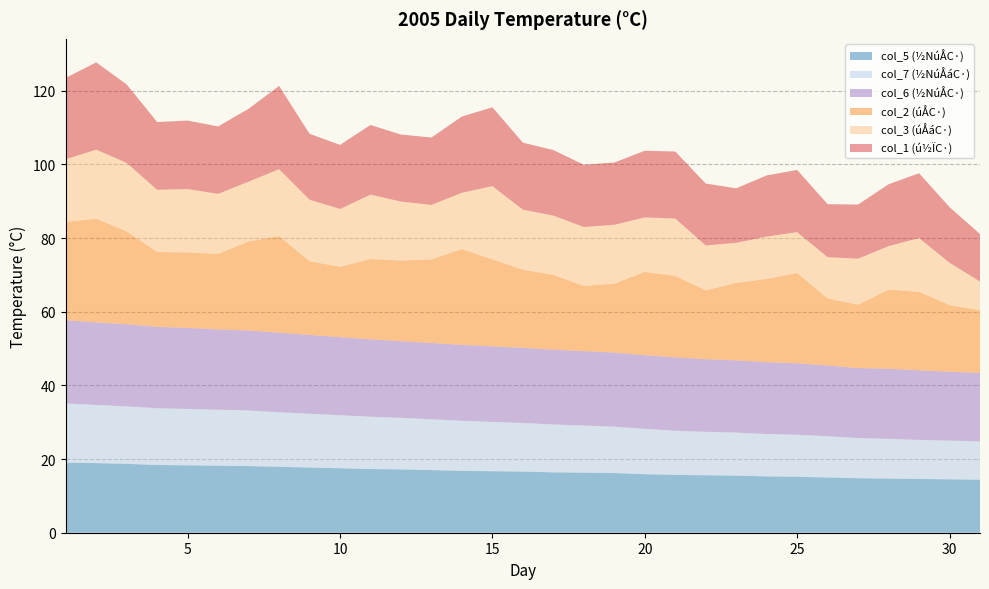

Reading left to right, list all the values displayed in this chart.

col_1: 22.1	23.7	21.3	18.4	18.6	18.3	19.8	22.6	17.9	17.4	18.9	18.2	18.3	20.7	21.4	18.2	17.8	16.9	16.9	18.1	18.2	16.8	14.8	16.6	16.9	14.4	14.7	16.8	17.6	15.1	12.9
col_2: 26.7	28.1	25.2	20.3	20.5	20.5	24.2	26.2	20.0	19.1	21.8	21.9	22.7	26.0	23.6	21.2	20.3	17.7	18.7	22.6	22.1	18.7	21.0	22.6	24.5	18.2	17.2	21.5	21.3	18.1	17.0
col_3: 17.0	18.8	18.6	16.9	17.2	16.3	16.2	18.2	16.7	15.7	17.5	16.0	14.8	15.3	19.9	16.3	16.1	16.0	16.0	14.8	15.6	12.2	10.9	11.5	11.1	11.2	12.5	11.8	14.6	11.5	7.8
col_5: 19.0	18.9	18.7	18.4	18.3	18.2	18.1	17.9	17.7	17.5	17.3	17.2	17.0	16.8	16.7	16.6	16.4	16.3	16.2	15.9	15.7	15.6	15.5	15.3	15.2	15.0	14.8	14.7	14.6	14.5	14.4
col_6: 22.6	22.4	22.3	22.1	22.0	21.8	21.7	21.6	21.4	21.2	21.0	20.8	20.7	20.6	20.5	20.4	20.3	20.2	20.1	20.0	19.9	19.7	19.6	19.5	19.4	19.2	19.0	19.0	18.9	18.7	18.6
col_7: 16.1	15.8	15.6	15.4	15.3	15.2	15.1	14.8	14.6	14.4	14.2	14.0	13.8	13.6	13.4	13.2	13.0	12.8	12.6	12.3	12.0	11.8	11.7	11.5	11.4	11.2	10.9	10.8	10.6	10.5	10.4